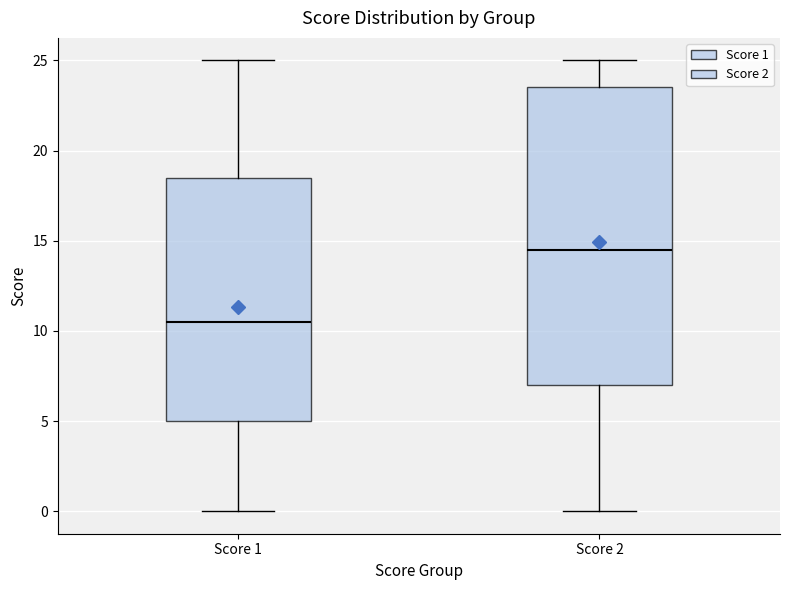

Reading left to right, transcribe this box plot: for each box, give where its median line is, the range the box spans, and where its two whiskers end, as read against the y-axis. The values are not printed on the chart, so give them approximately, as read against the axis.

Score 1: median 10.5, box 5.0 to 18.5, whiskers 0.0 to 25.0
Score 2: median 14.5, box 7.0 to 23.5, whiskers 0.0 to 25.0